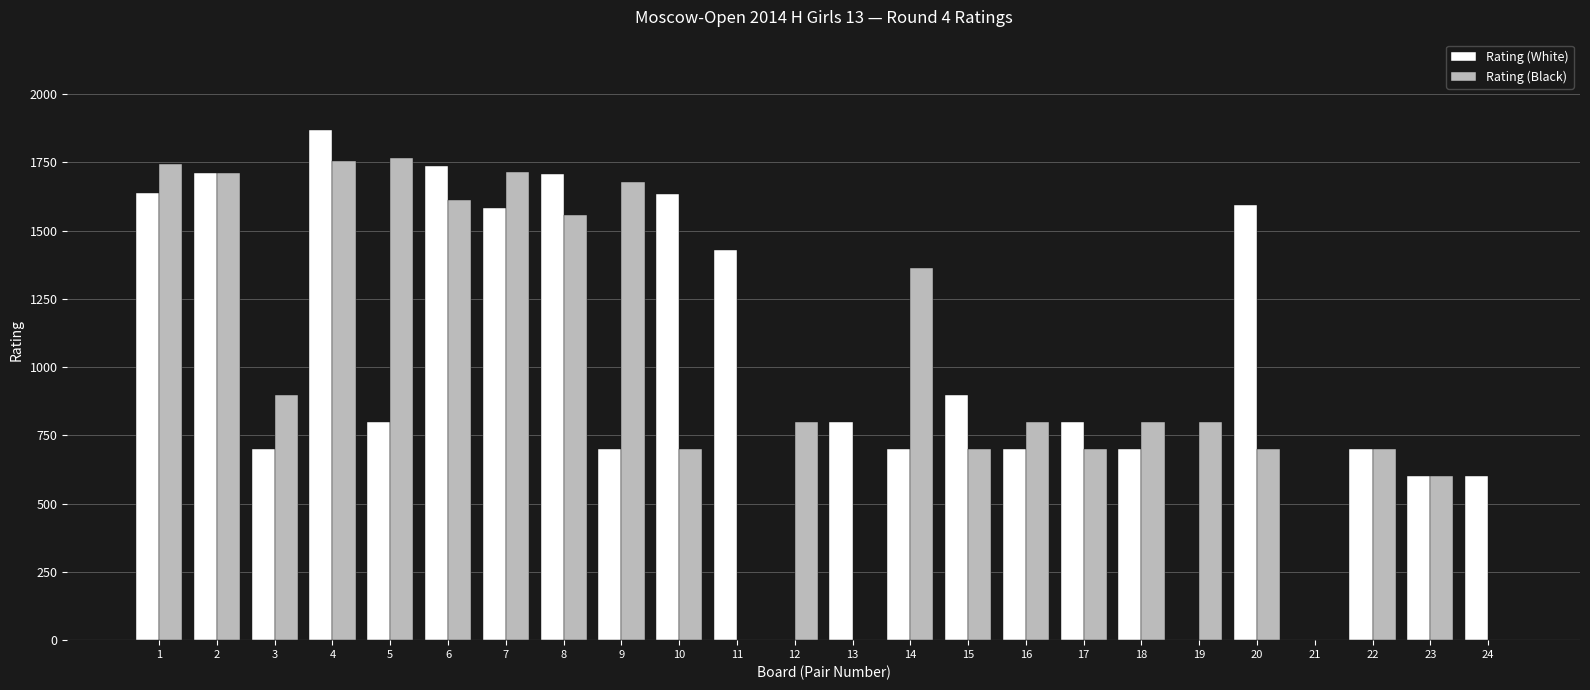

What is the difference between the Rating (Black) values at 16 and 13?

800